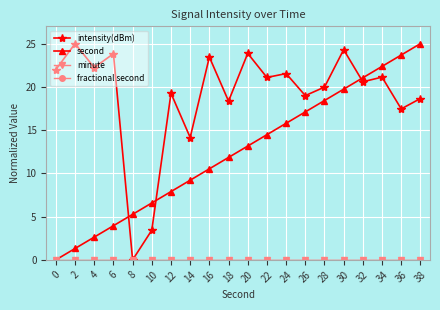

Is this an area chart (filled region under the line)?

No